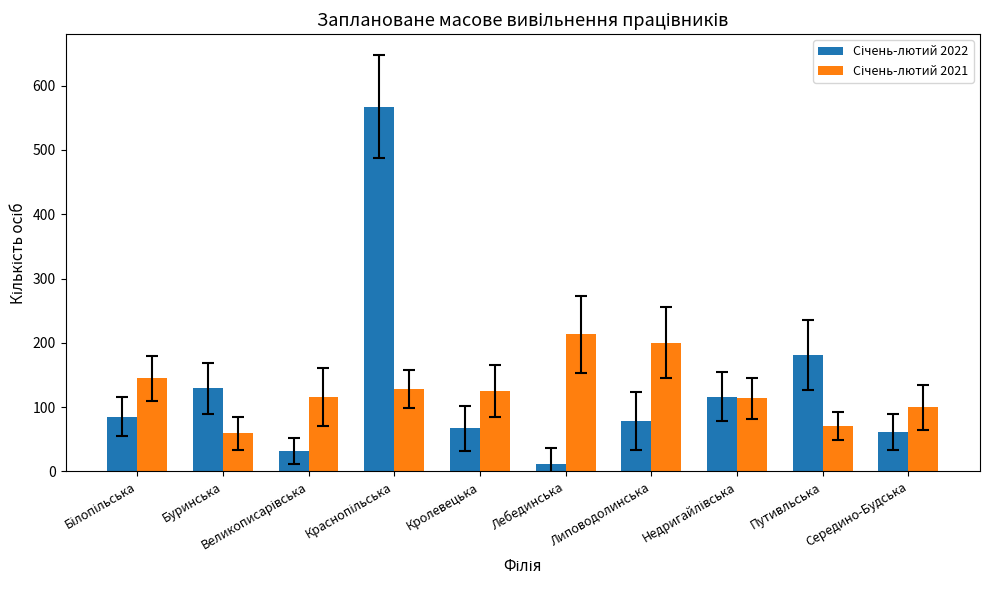

What is the greatest value displayed?

567